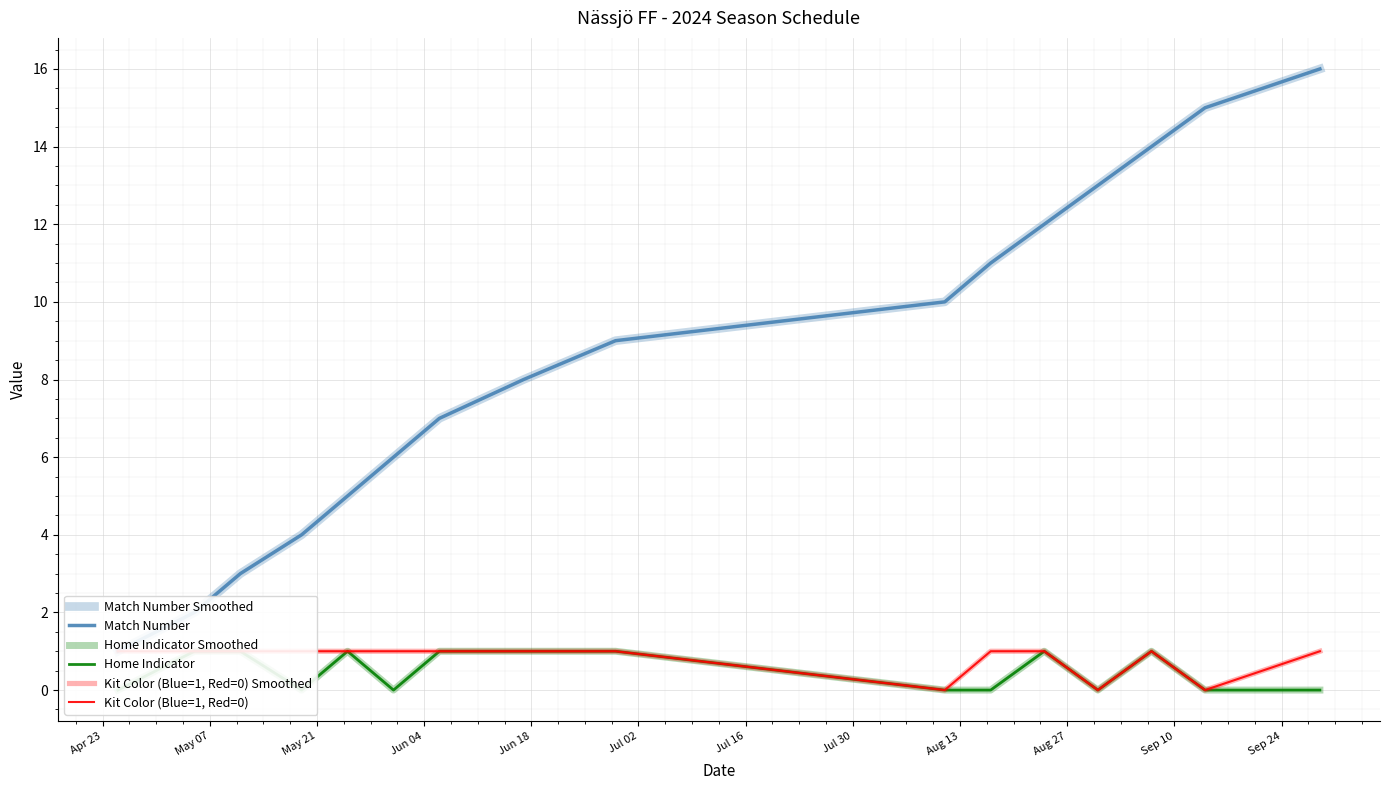

True or false: Home Indicator Smoothed and Kit Color (Blue=1, Red=0) intersect in this chart.

False